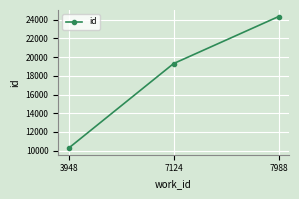

What is the smallest value displayed?

10263